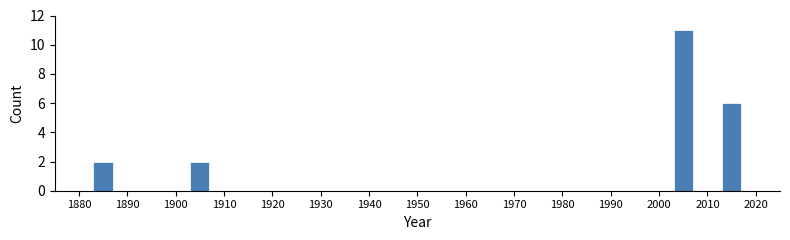

Which range on the x-axis has the tallest bar?

2000 to 2010